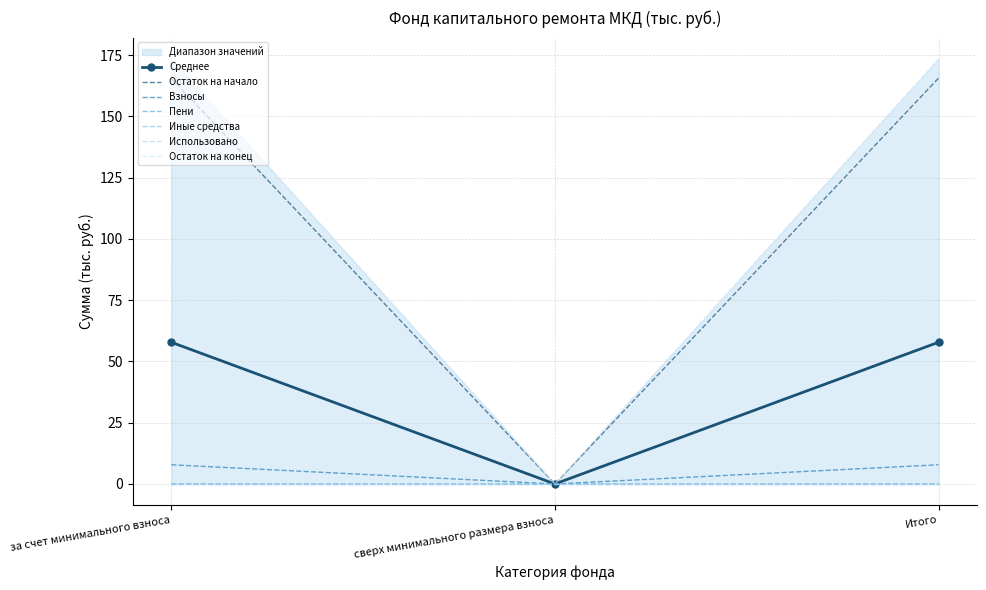

Between за счет минимального взноса and сверх минимального размера взноса, which series saw the biggest shift?

Остаток на конец